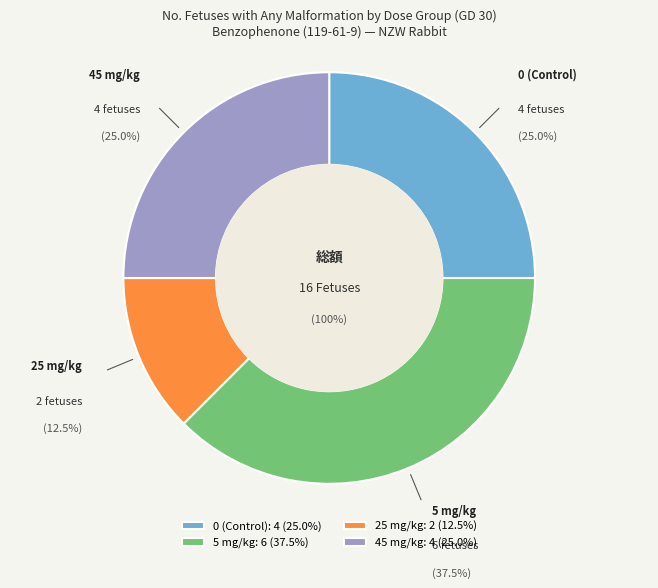

Does any single category account for the majority?

No